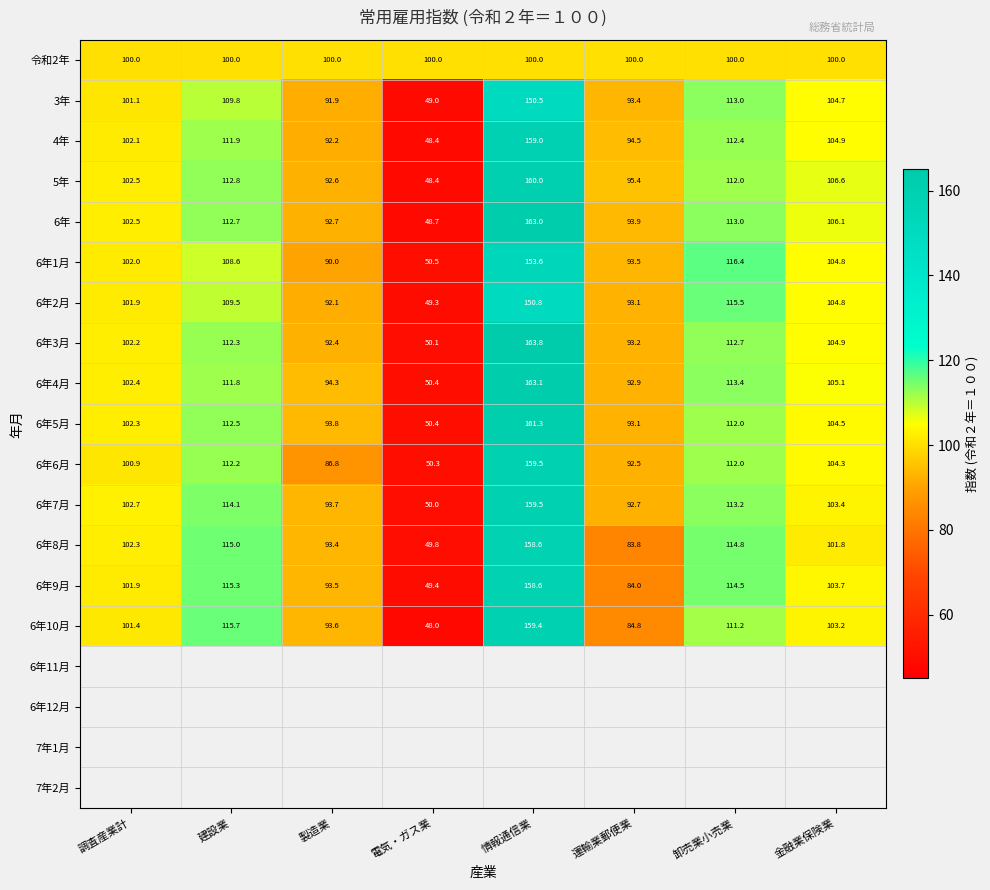

What is the difference between the maximum and second lowest values in the 6年9月 series?

74.6